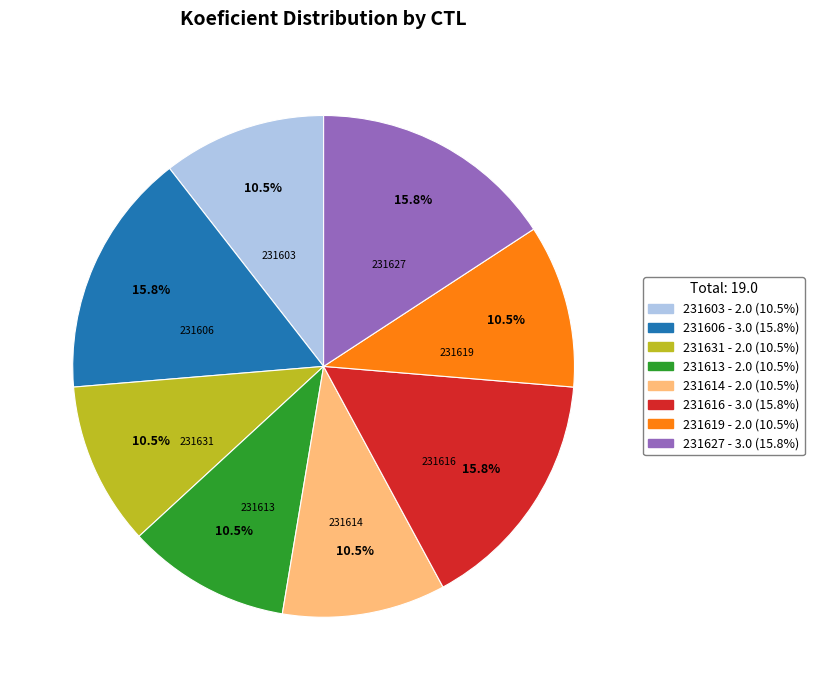

Is there a majority slice in this chart?

No